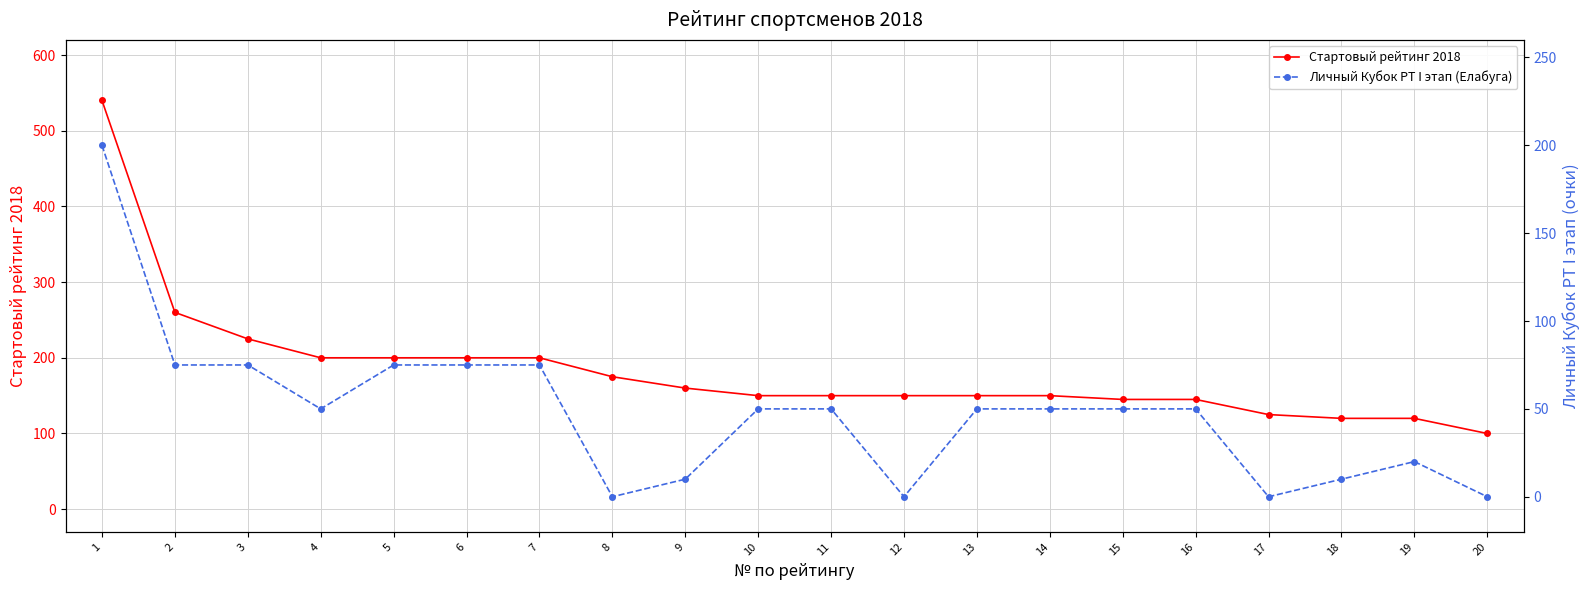

At 18, list the series in order from largest to smallest.

Стартовый рейтинг 2018, Личный Кубок РТ I этап (Елабуга)